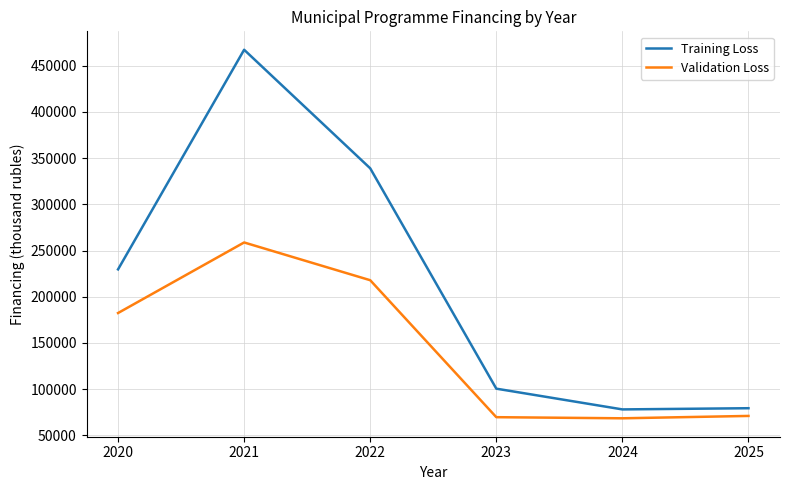

What is the sum of the Validation Loss values at 2024 and 2023?

138128.0